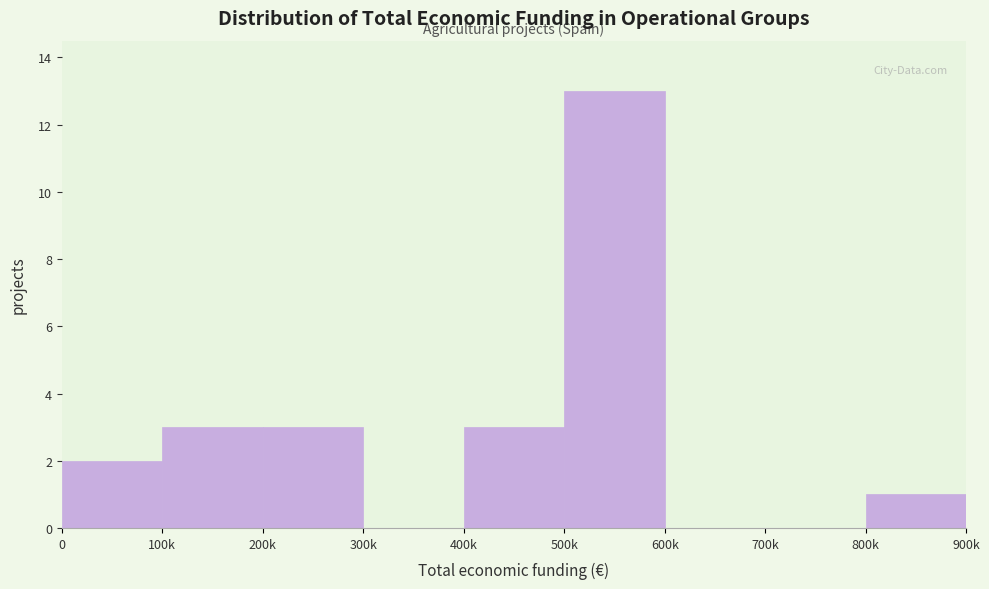

Reading left to right, extract all data points from this chart.

0=2	100k=3	200k=3	300k=0	400k=3	500k=13	600k=0	700k=0	800k=1